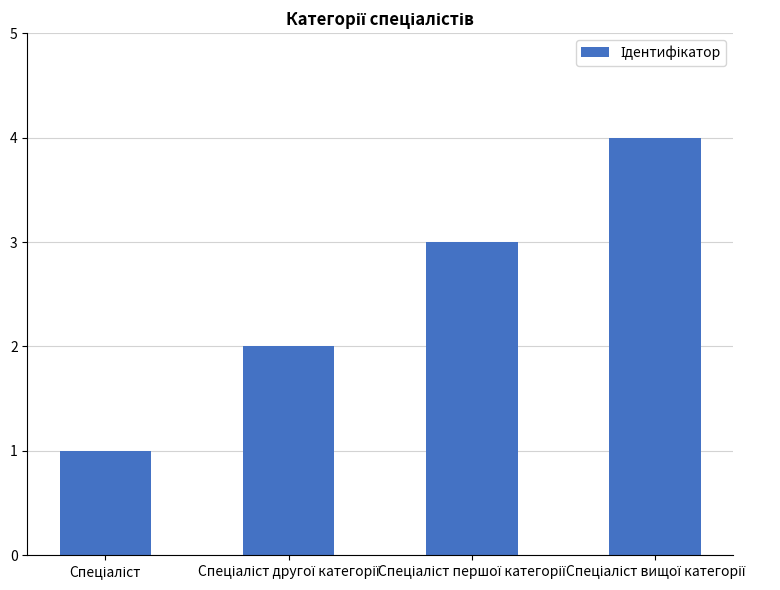

What is the maximum value shown in the chart?

4